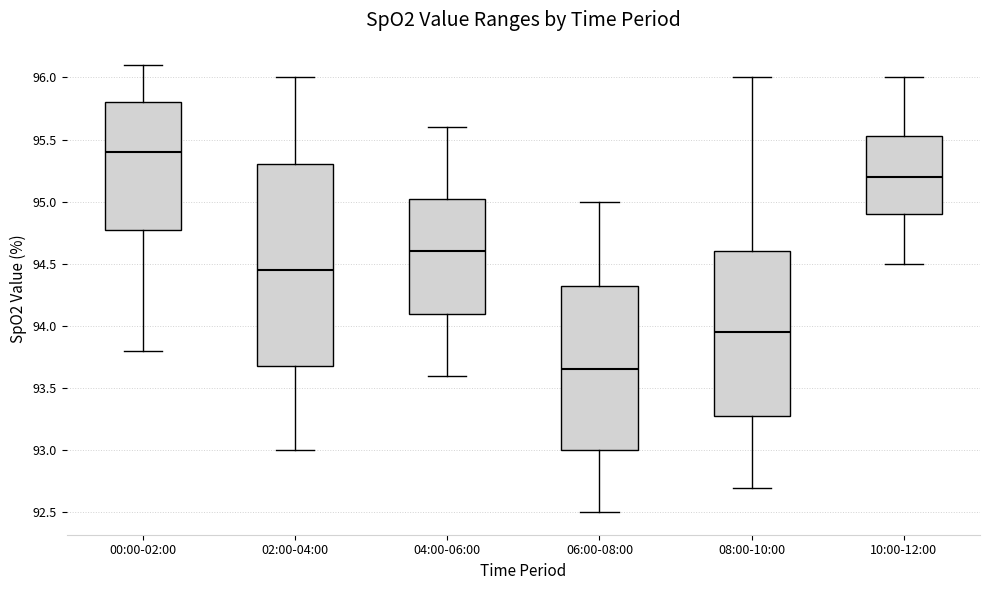

Reading left to right, transcribe this box plot: for each box, give where its median line is, the range the box spans, and where its two whiskers end, as read against the y-axis. The values are not printed on the chart, so give them approximately, as read against the axis.

00:00-02:00: median 95.40, box 94.80 to 95.80, whiskers 93.80 to 96.10
02:00-04:00: median 94.45, box 93.70 to 95.30, whiskers 93.00 to 96.00
04:00-06:00: median 94.60, box 94.10 to 95.05, whiskers 93.60 to 95.60
06:00-08:00: median 93.65, box 93.00 to 94.35, whiskers 92.50 to 95.00
08:00-10:00: median 93.95, box 93.30 to 94.60, whiskers 92.70 to 96.00
10:00-12:00: median 95.20, box 94.90 to 95.55, whiskers 94.50 to 96.00